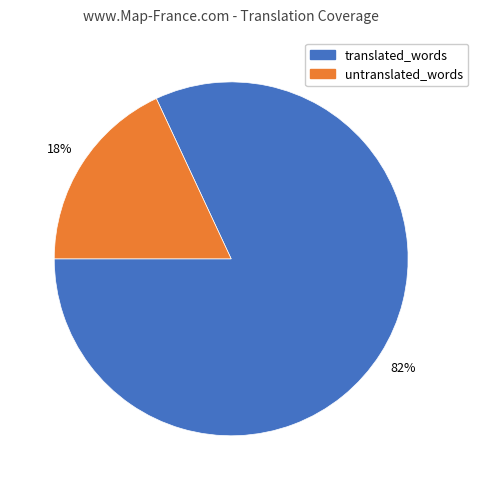

Between untranslated_words and translated_words, which is larger?

translated_words